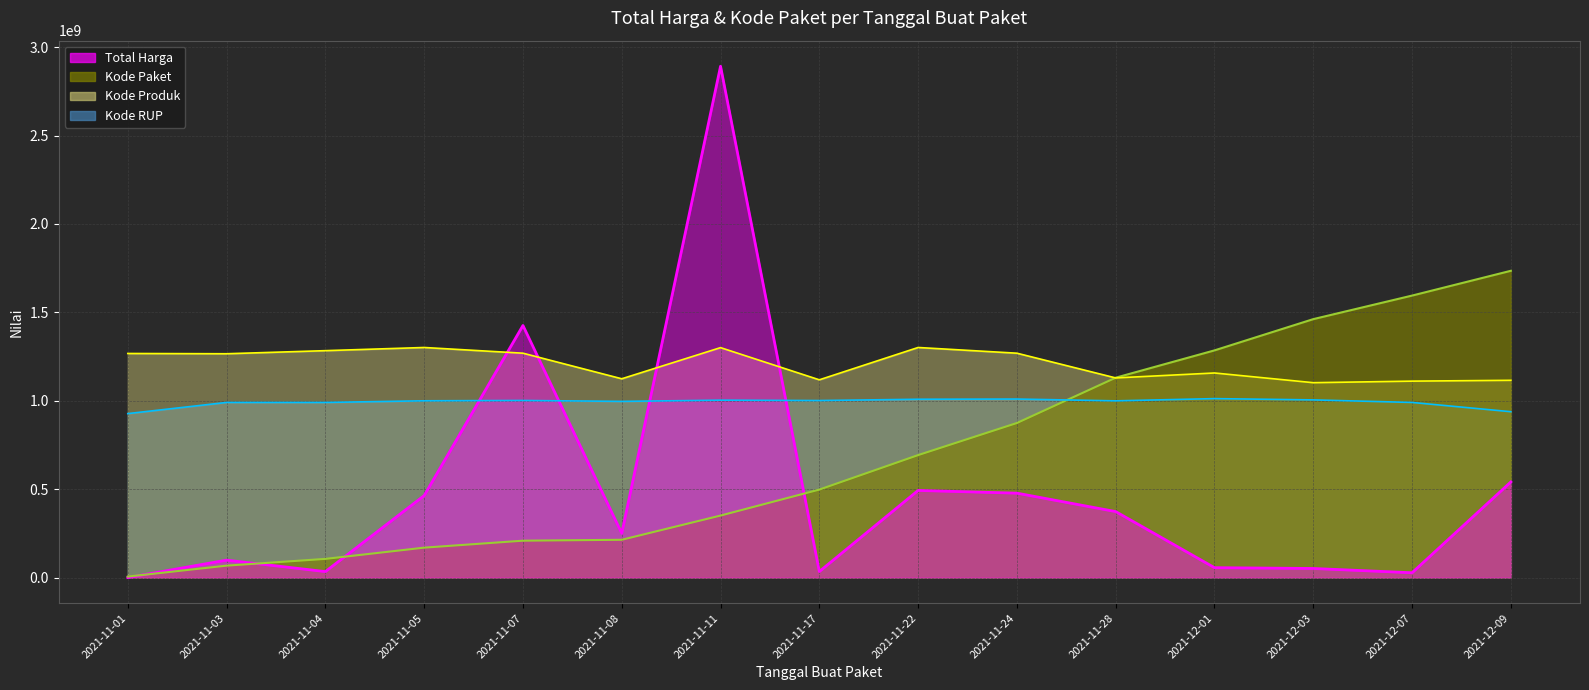

What position from the right is 2021-11-07?

11